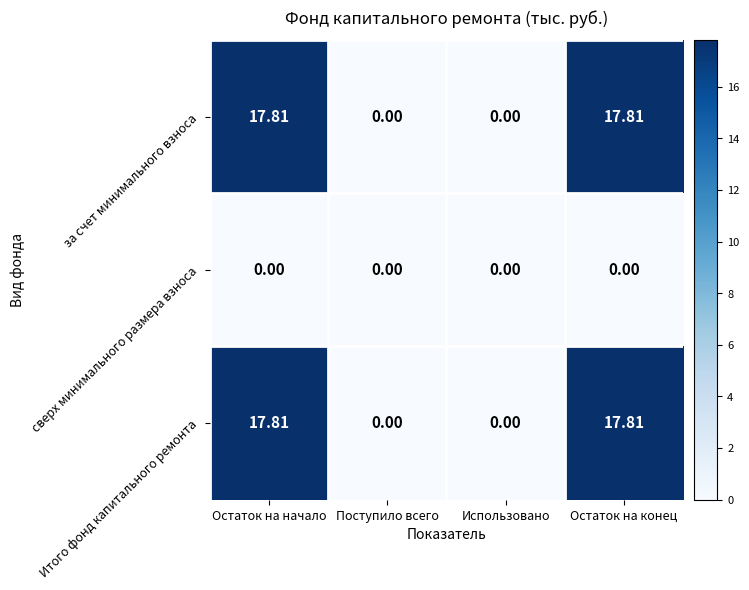

What is the total value across all series at Остаток на конец?

35.6